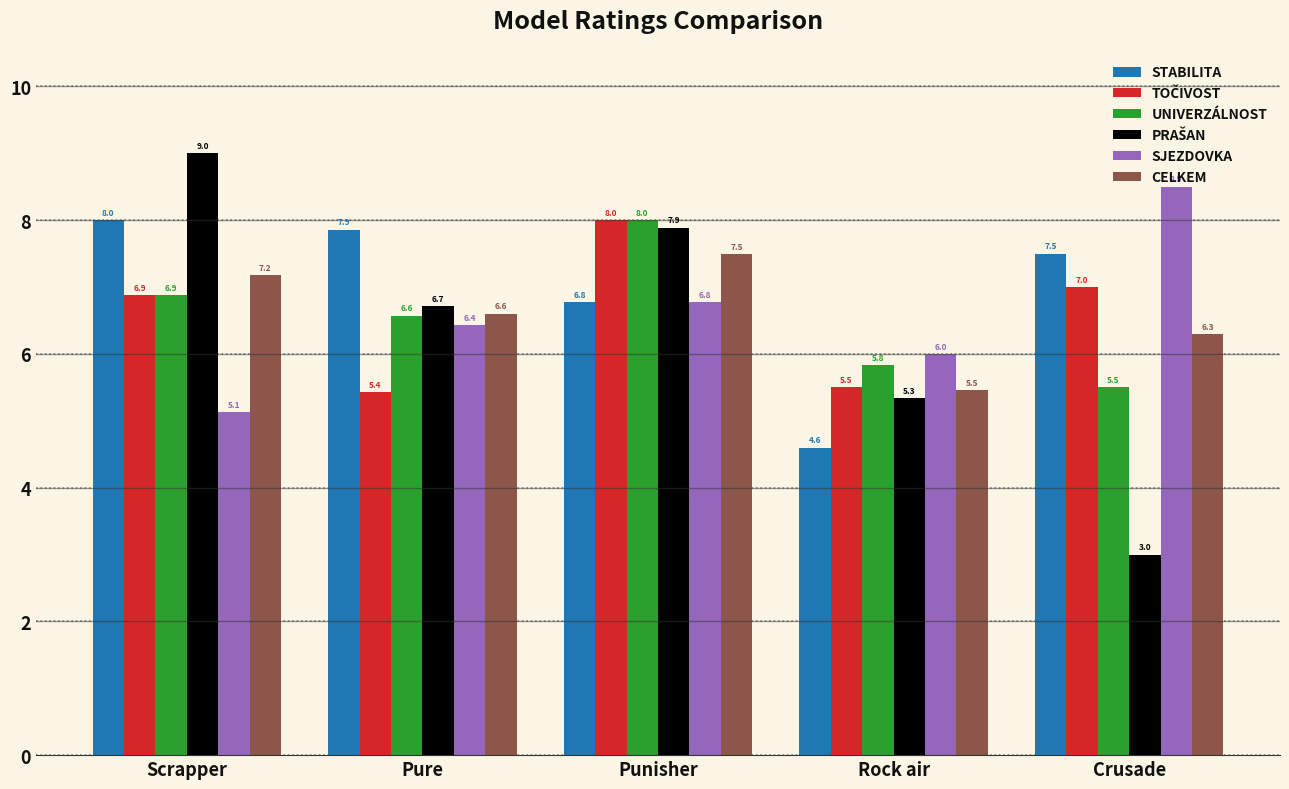

What is the sum of the UNIVERZÁLNOST values at Punisher and Scrapper?

14.9